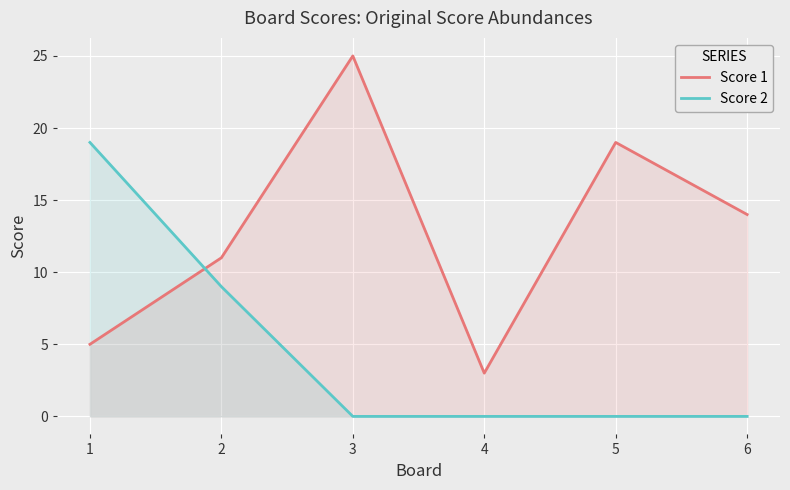

After their last crossing, which series has the higher values: Score 1 or Score 2?

Score 1